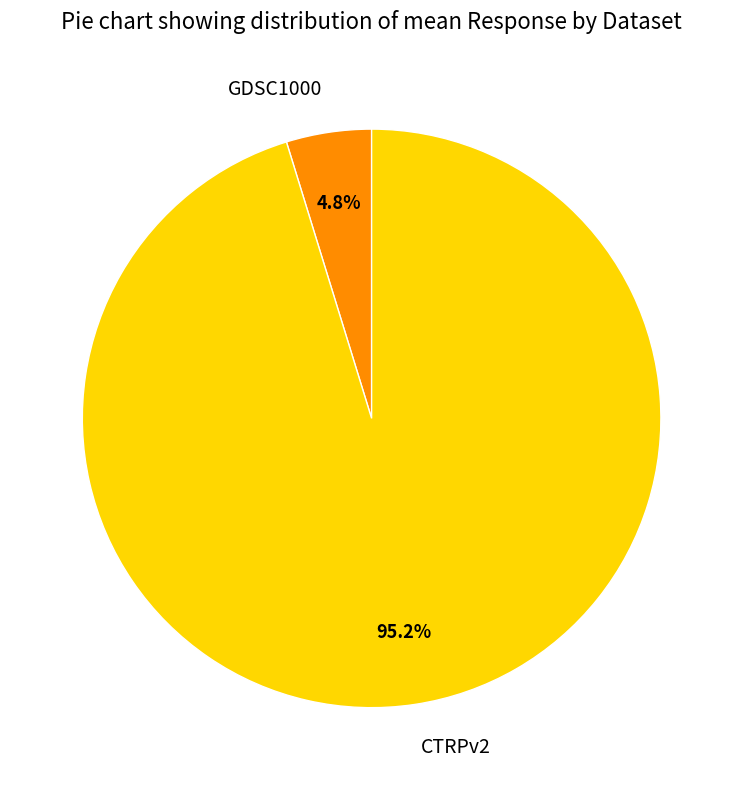

Count the number of slices in the pie.

2